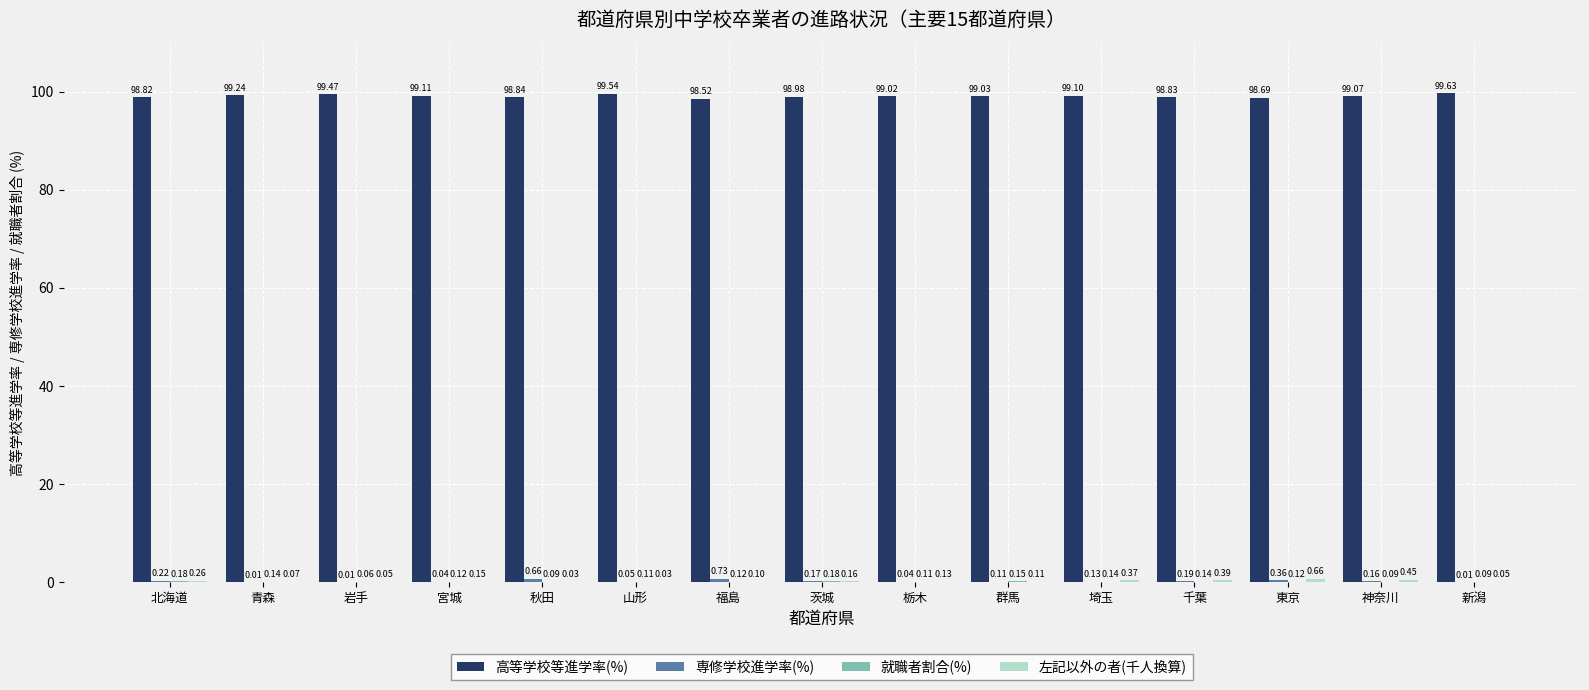

At which category does the chart reach its peak across all series?

新潟